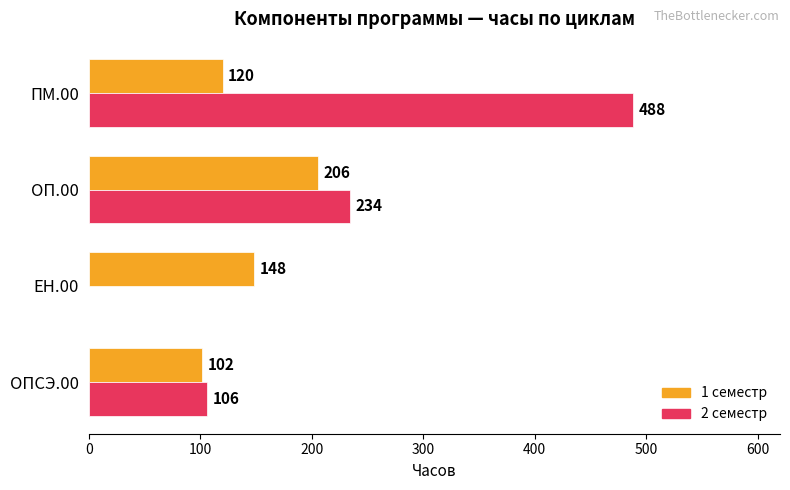

Where is 2 семестр nearest to the value 244?

ОП.00